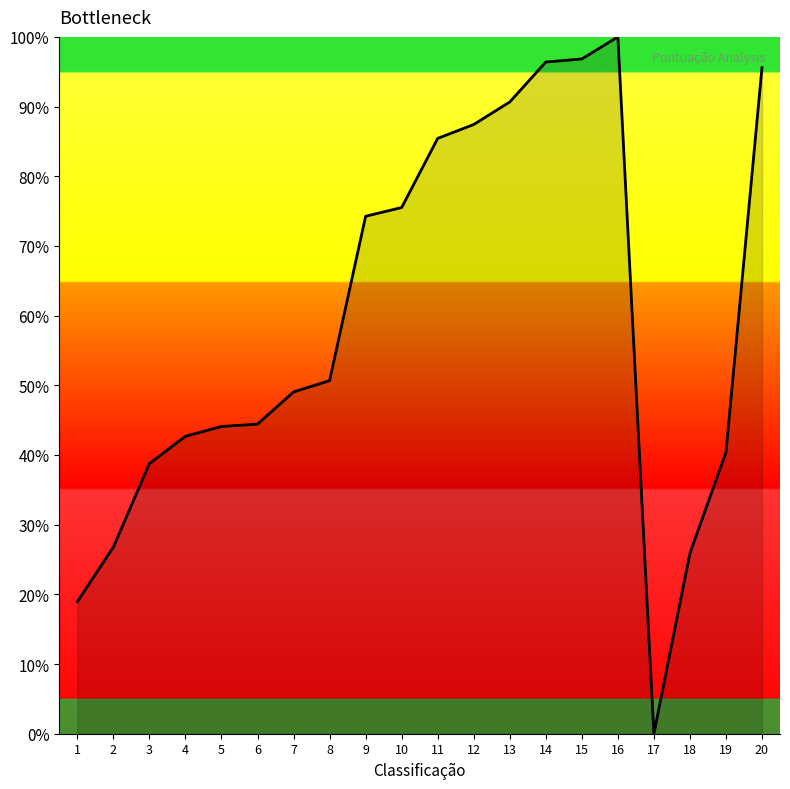

What is the ratio of the value at 2 to the value at 14?

0.3